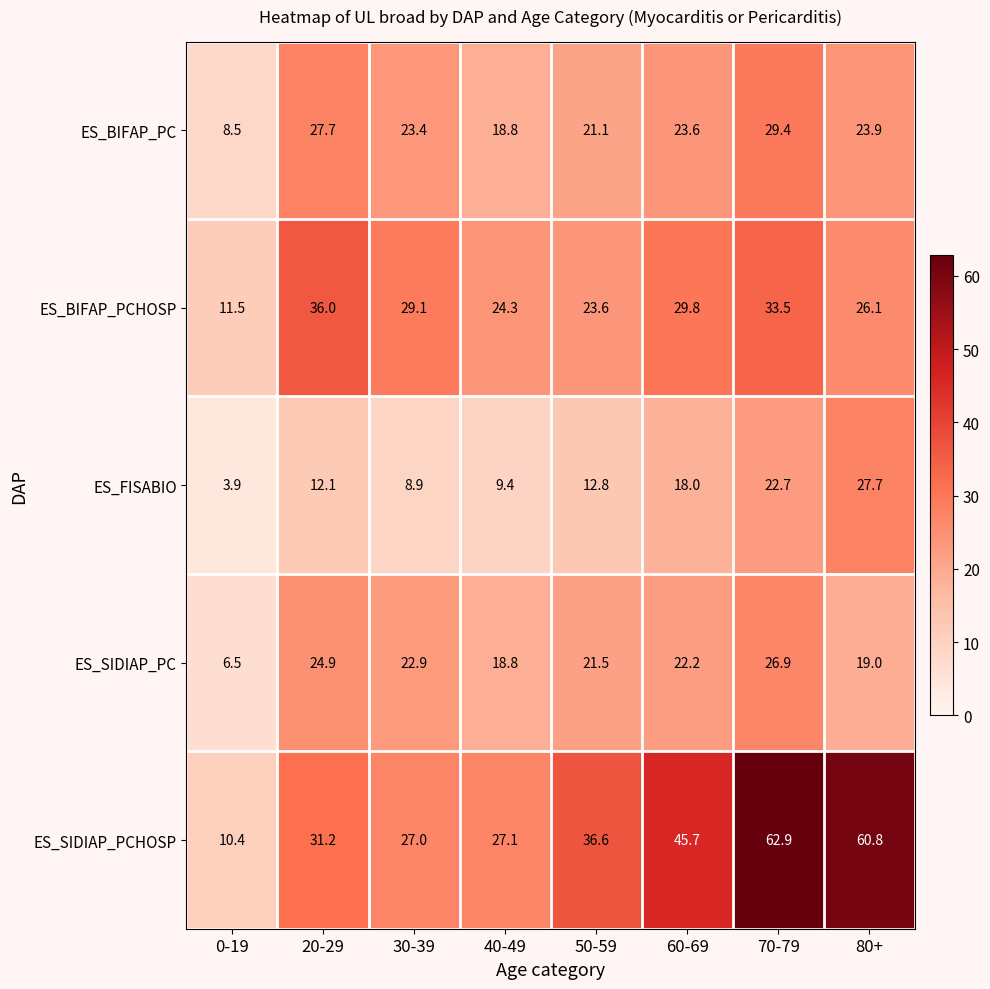

Where is ES_BIFAP_PCHOSP nearest to the value 23?

50-59